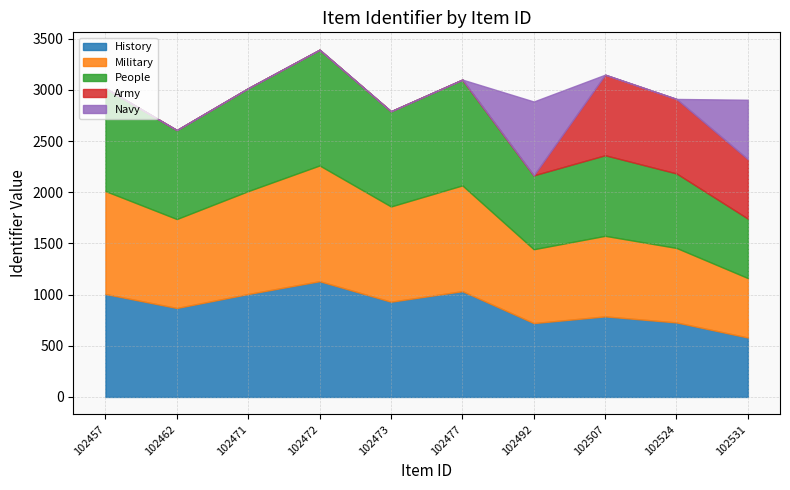

Does the chart have visible grid lines?

Yes